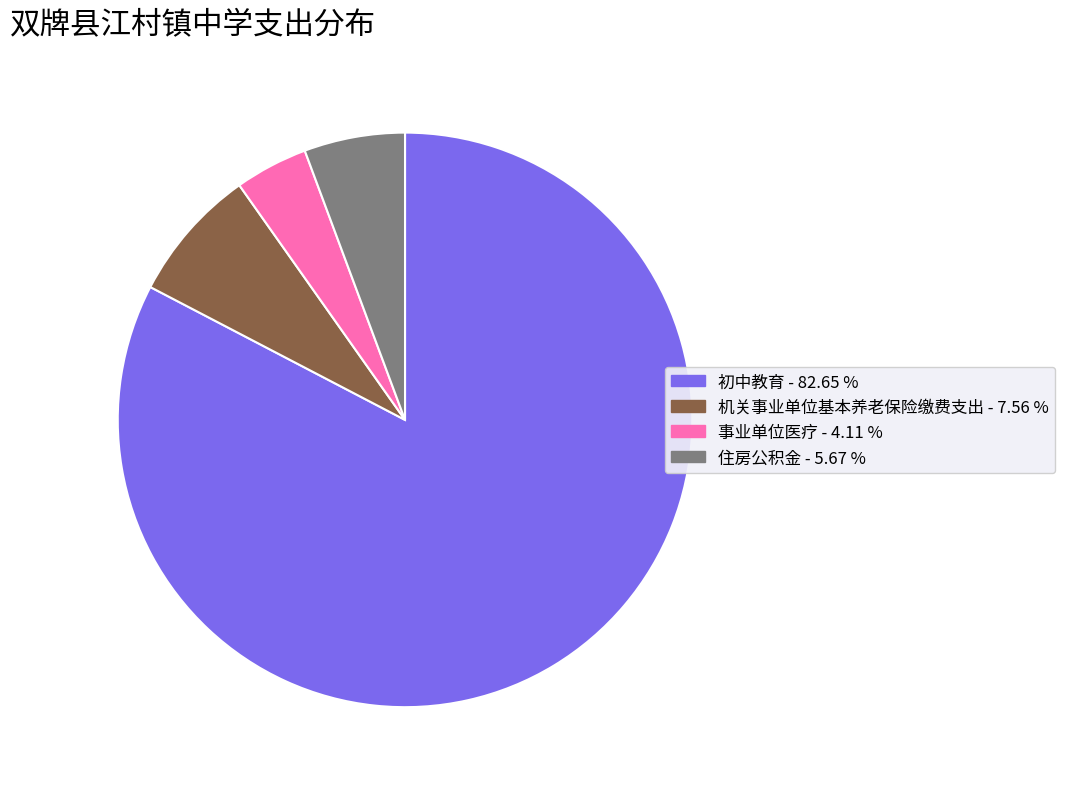

Approximately how many times larger is the value at 初中教育 compared to 机关事业单位基本养老保险缴费支出?

10.9